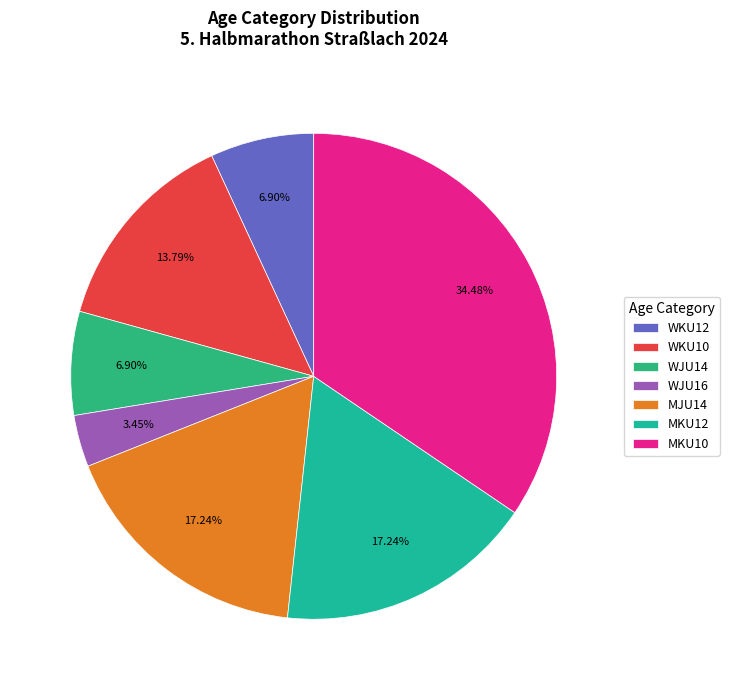

To the nearest percent, what is the combined percentage of WJU14 and MKU10?

41%